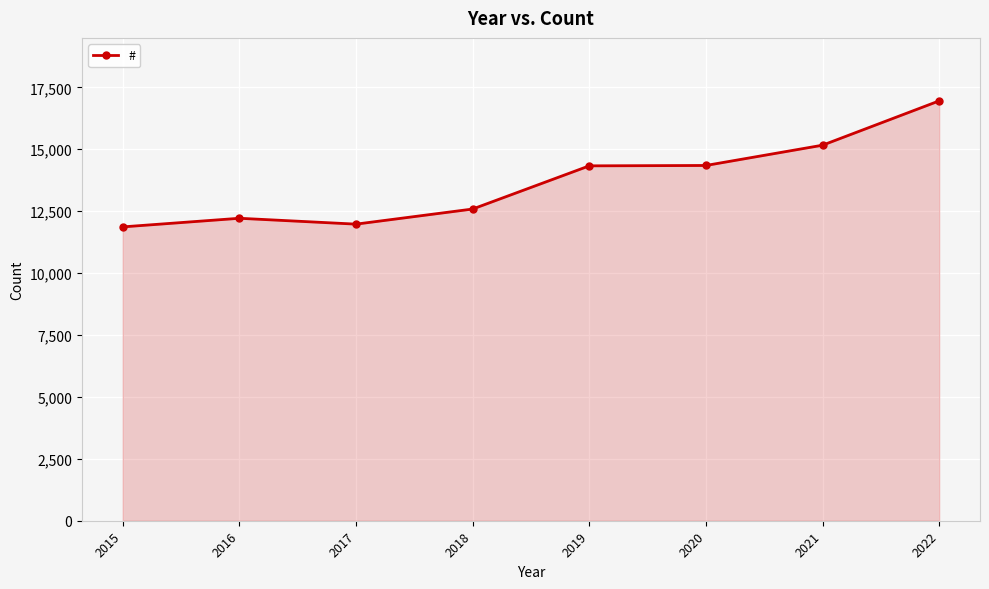

Where is the first local maximum?

2016